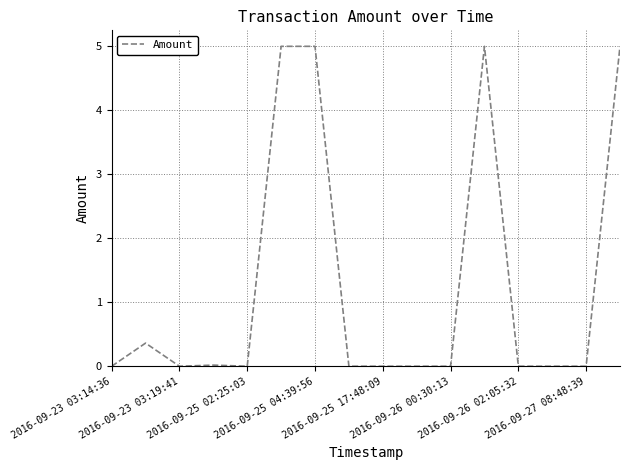

Does the chart have visible grid lines?

Yes